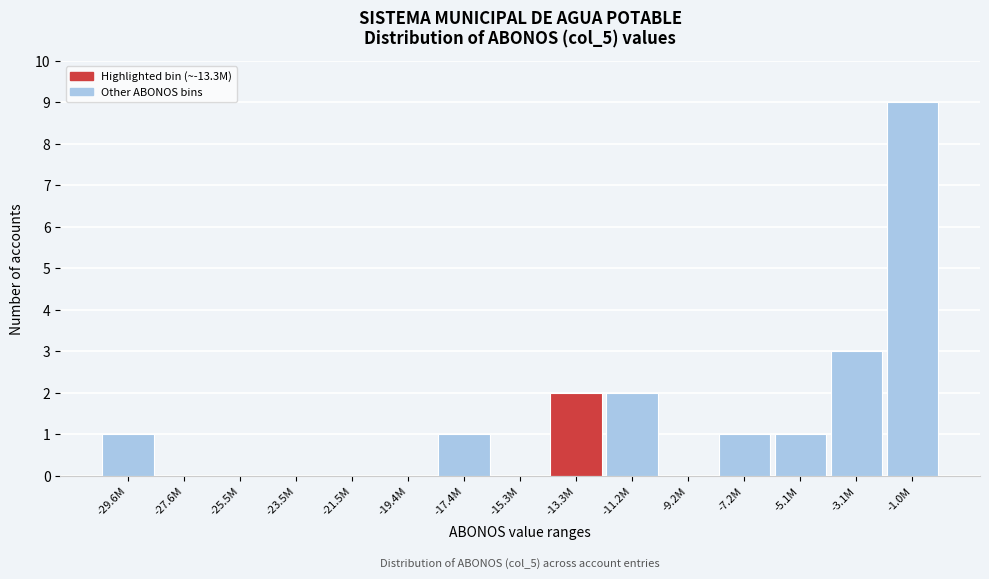

Reading left to right, extract all data points from this chart.

-29.6M=1	-27.6M=0	-25.5M=0	-23.5M=0	-21.5M=0	-19.4M=0	-17.4M=1	-15.3M=0	-13.3M=2	-11.2M=2	-9.2M=0	-7.2M=1	-5.1M=1	-3.1M=3	-1.0M=9